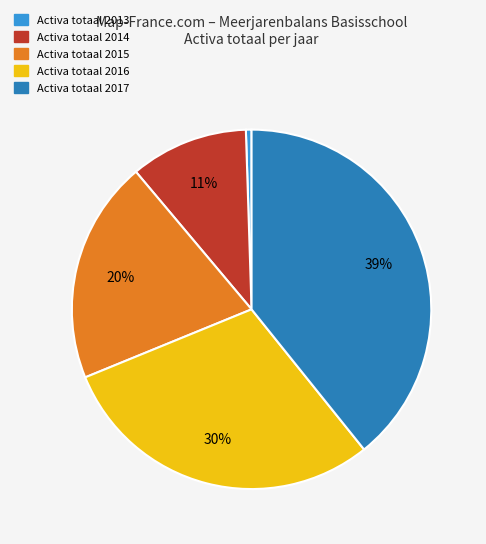

Does any single category account for the majority?

No